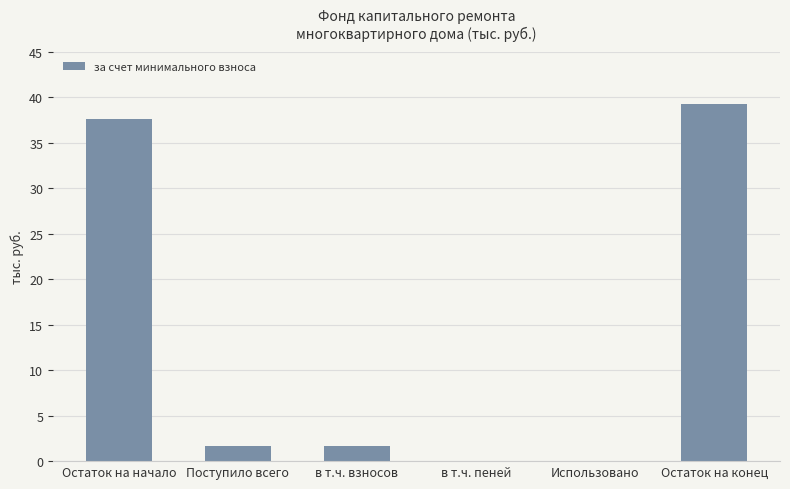

How many data points does each series have?

6